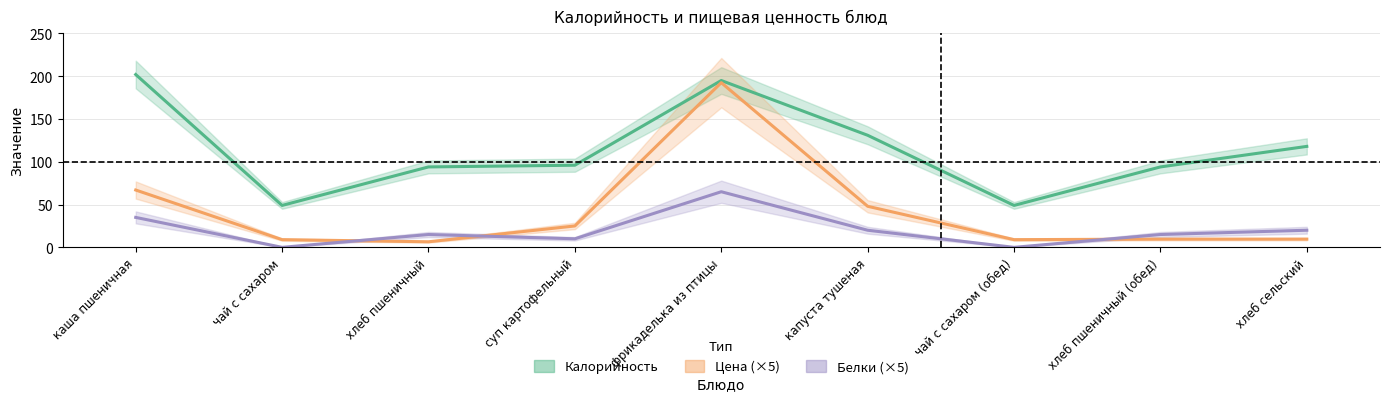

Where is the first local maximum for Цена (×5)?

фрикаделька из птицы